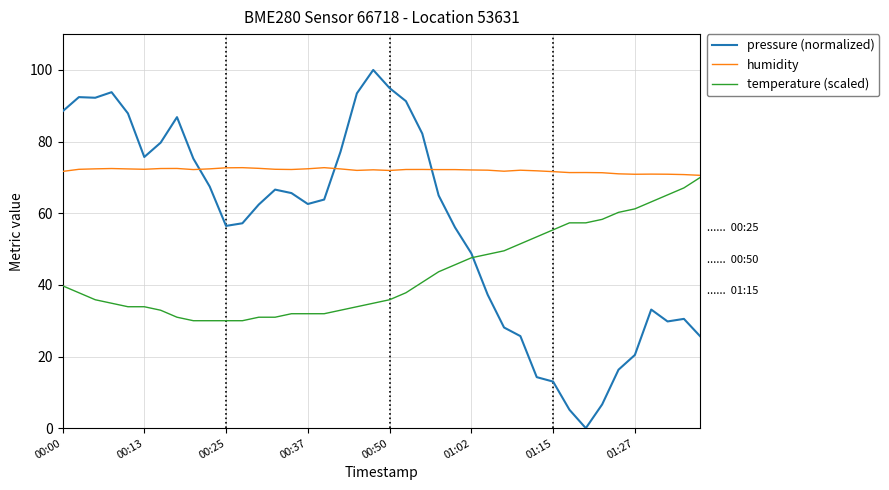

Which series has the largest total across all categories?

humidity